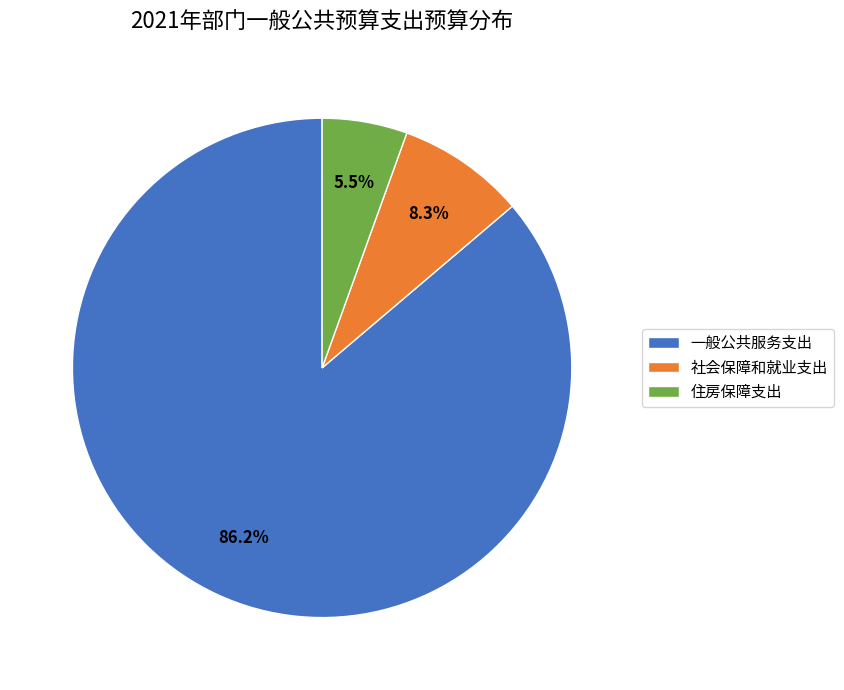

Between 一般公共服务支出 and 社会保障和就业支出, which is larger?

一般公共服务支出